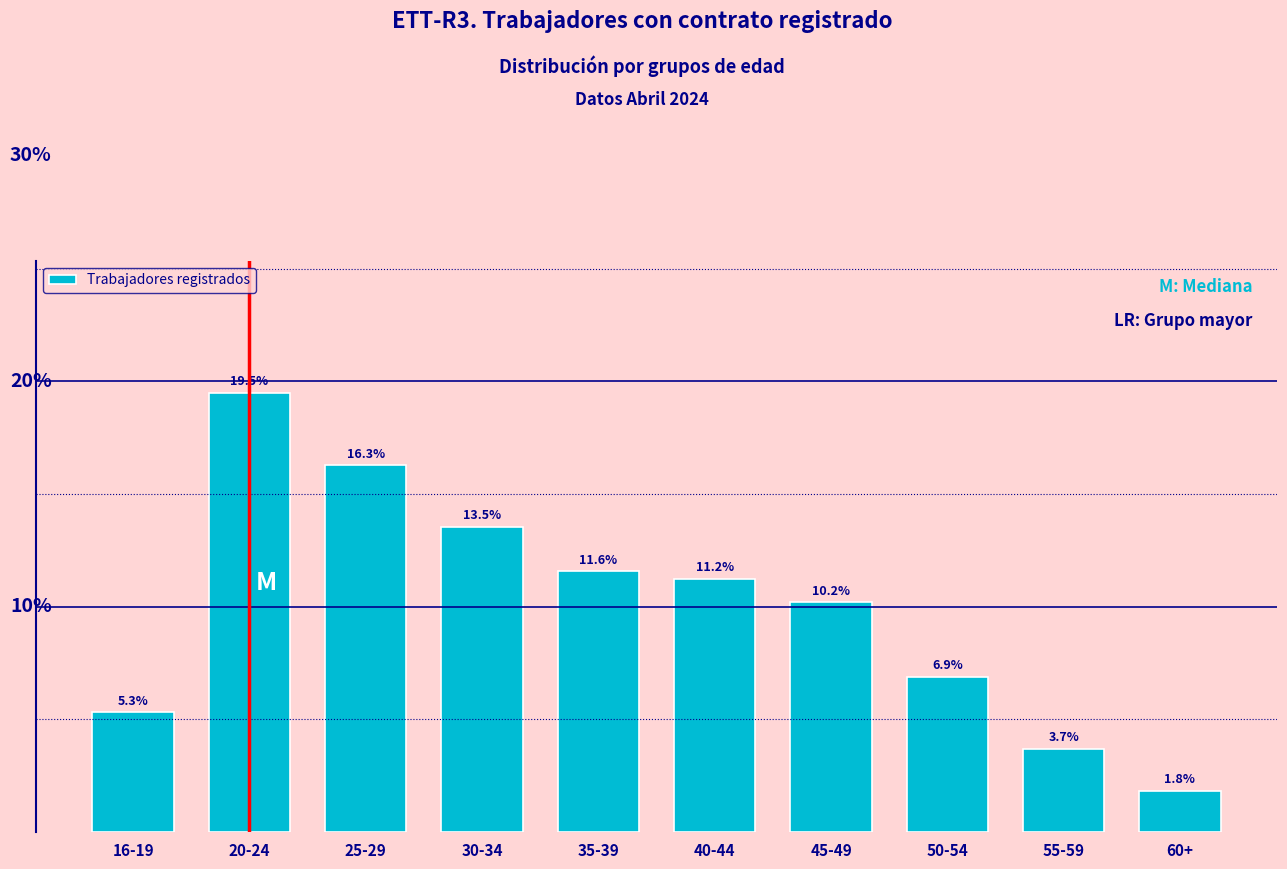

Between 55-59 and 50-54, which is larger?

50-54